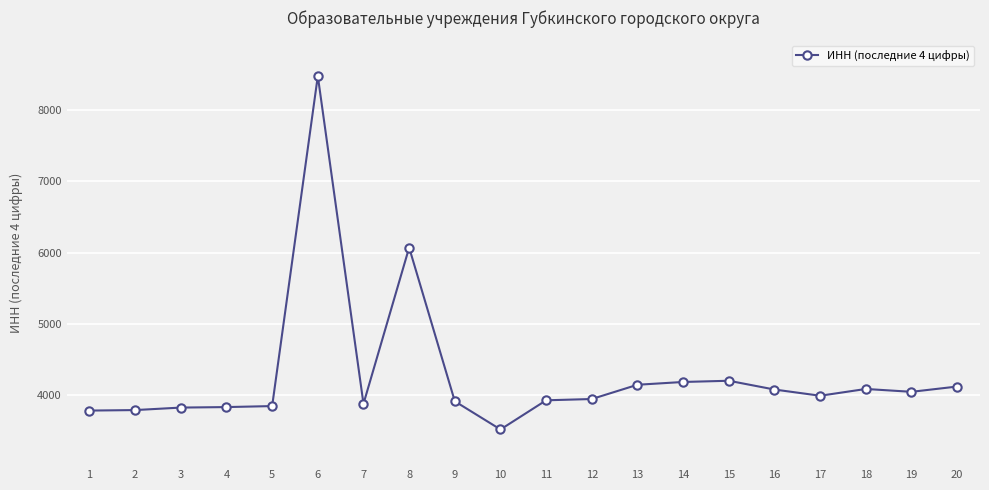

What is the value of the 9th point from the left?

3917